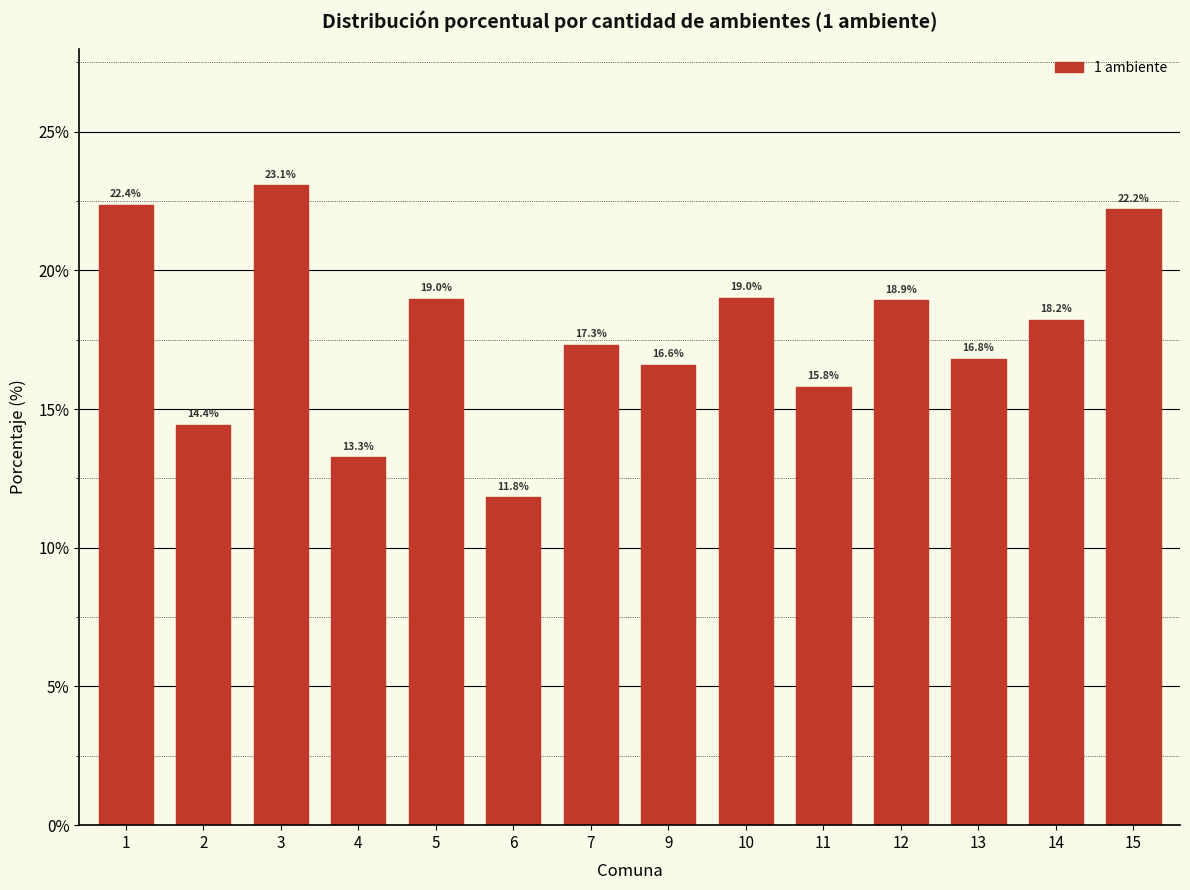

Reading left to right, transcribe all the data shown in this chart.

1=22.4	2=14.4	3=23.1	4=13.3	5=19.0	6=11.8	7=17.3	9=16.6	10=19.0	11=15.8	12=18.9	13=16.8	14=18.2	15=22.2